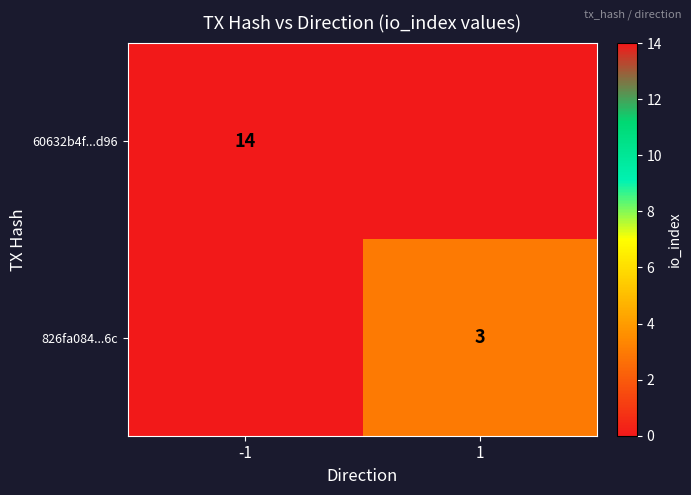

What is the spread (max minus min) of values at -1?

14